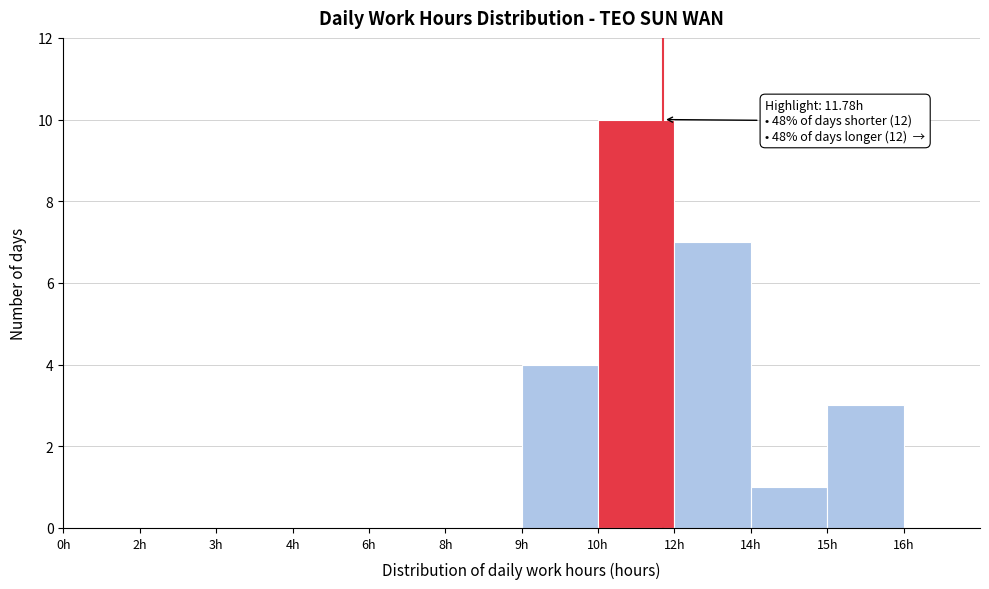

Reading left to right, transcribe all the data shown in this chart.

0h=0	2h=0	3h=0	4h=0	6h=0	8h=0	9h=4	10h=10	12h=7	14h=1	15h=3